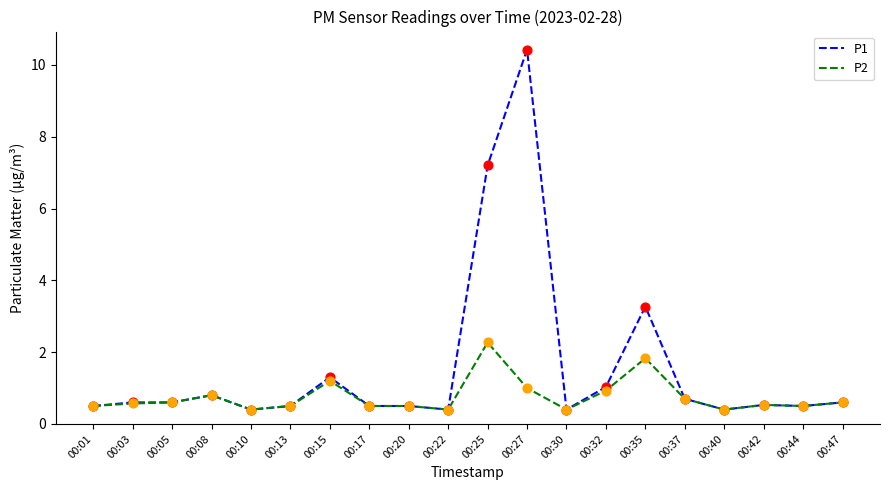

Which series has the widest spread of values?

P1